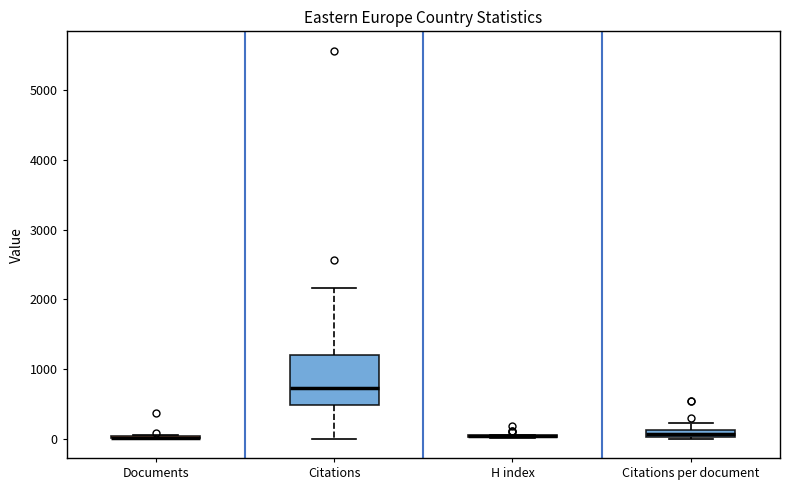

Which box is the tallest, from its lower edge to its upper edge?

Citations